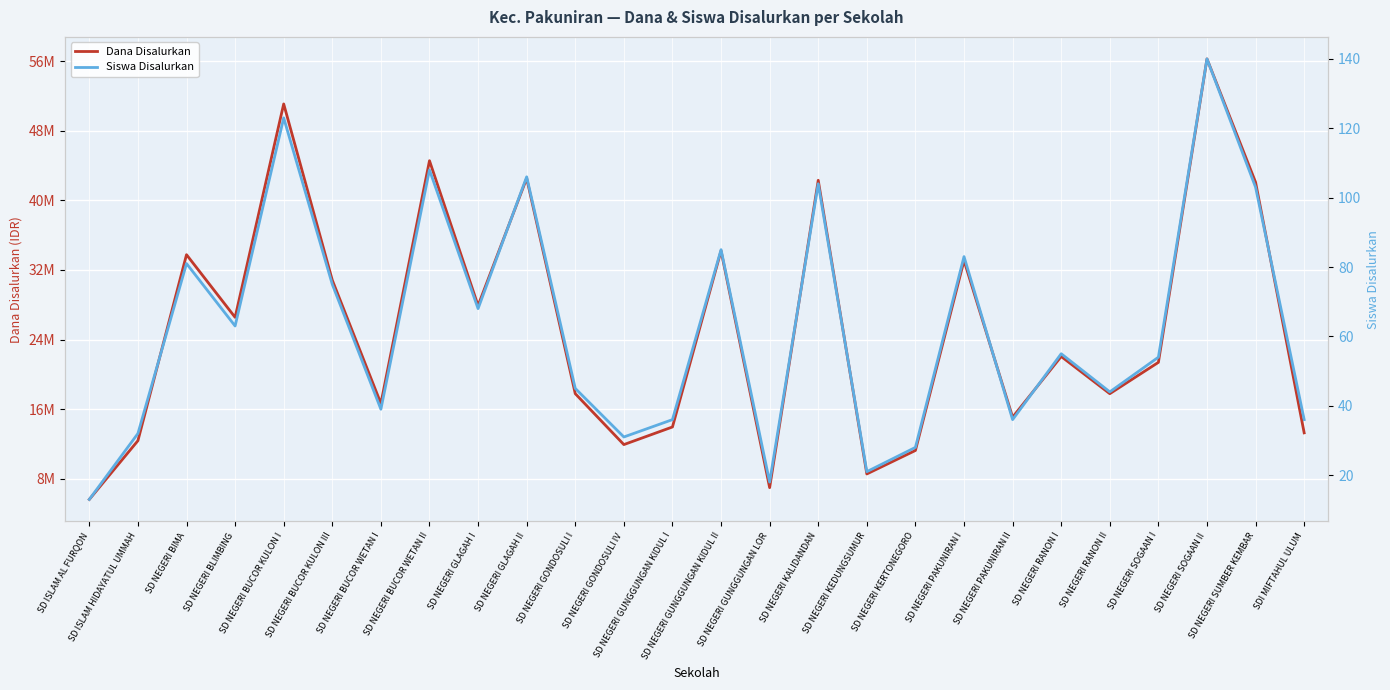

What are all the series names shown in the legend?

Dana Disalurkan, Siswa Disalurkan